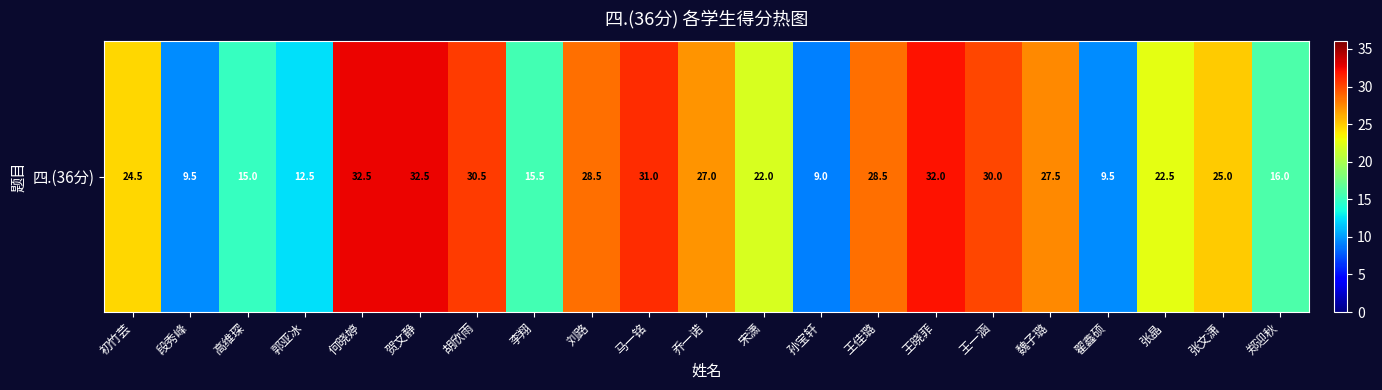

Rank the categories by value from lowest to highest.

孙宝轩, 段秀峰, 翟鑫硕, 郭亚冰, 高维琛, 李翔, 郑迎秋, 宋潇, 张晶, 初竹芸, 张文潇, 乔一诺, 魏子璐, 刘路, 王佳璐, 王一涵, 胡欣雨, 马一铭, 王晓菲, 何晓婷, 贺文静